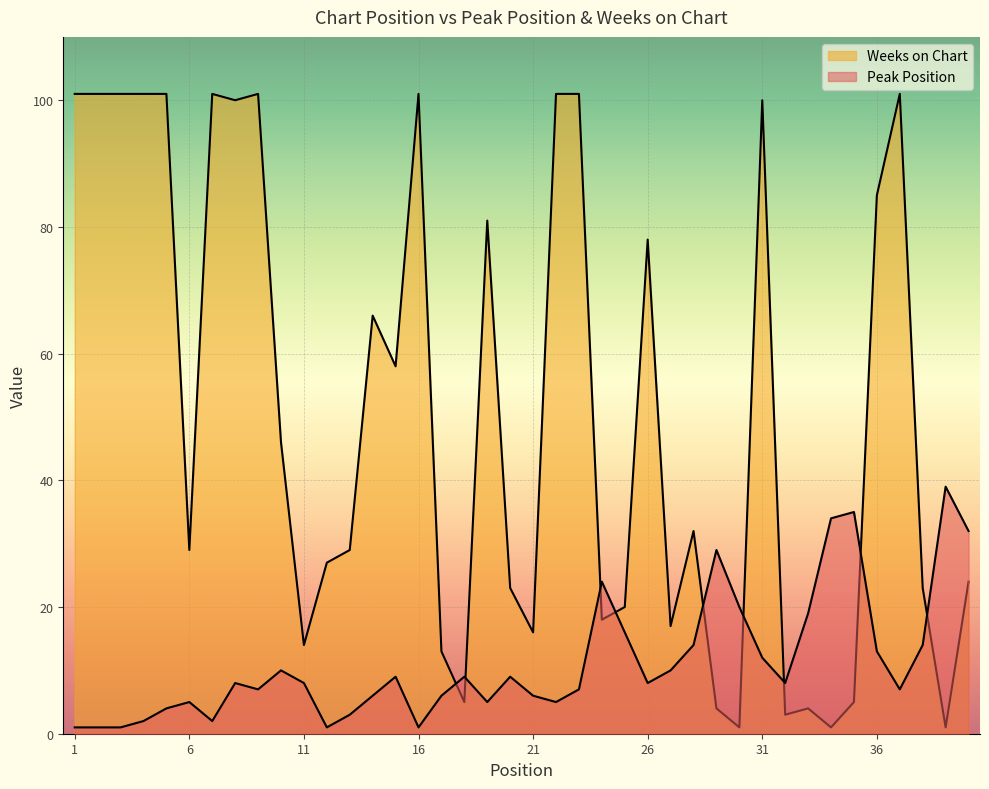

What is the average value of the Weeks on Chart series?

51